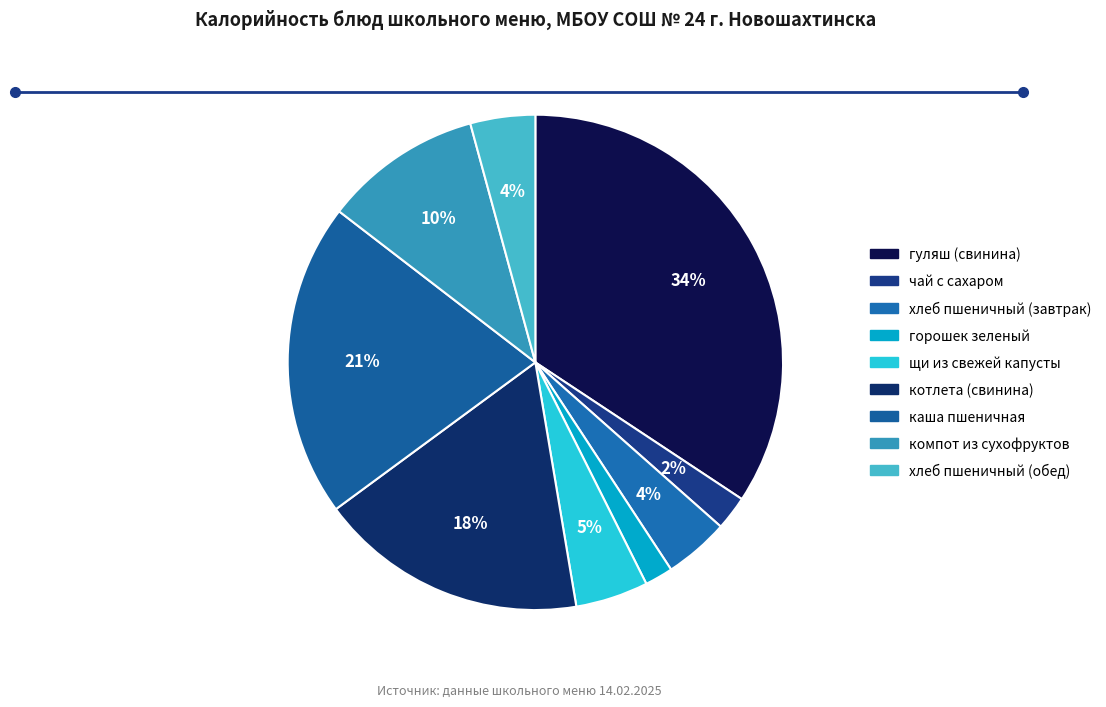

Count the number of slices in the pie.

9